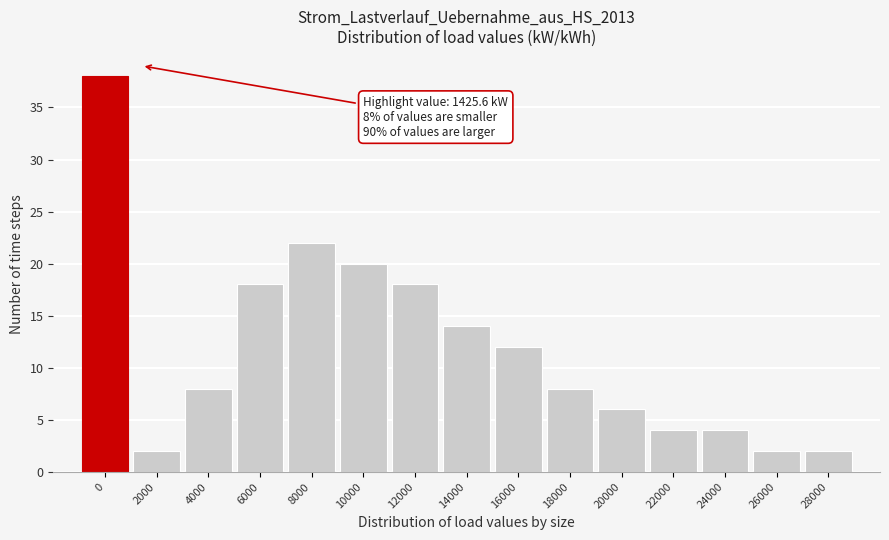

Reading left to right, list all the values displayed in this chart.

0=38	2000=2	4000=8	6000=18	8000=22	10000=20	12000=18	14000=14	16000=12	18000=8	20000=6	22000=4	24000=4	26000=2	28000=2